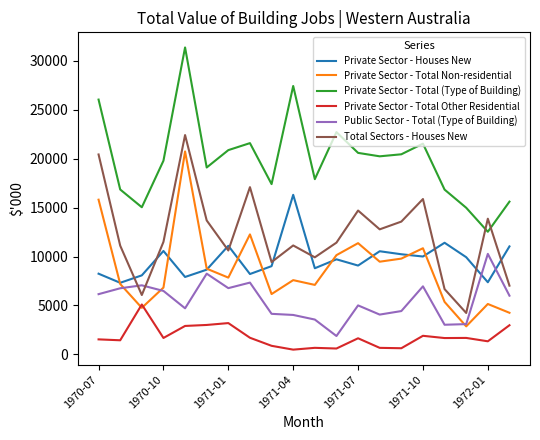

True or false: Private Sector - Houses New and Private Sector - Total (Type of Building) intersect in this chart.

False